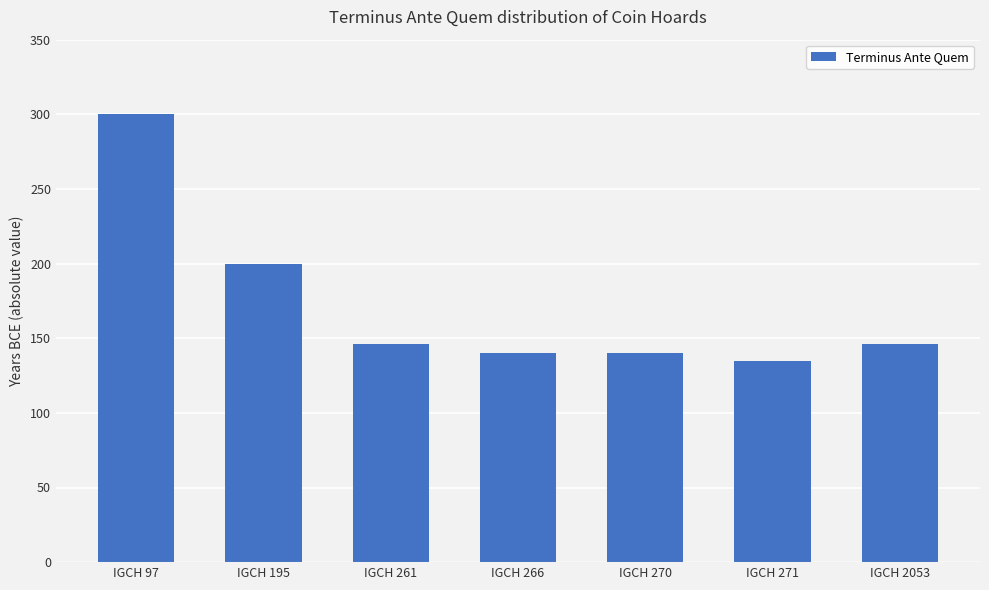

Which label corresponds to the smallest value in the chart?

IGCH 271